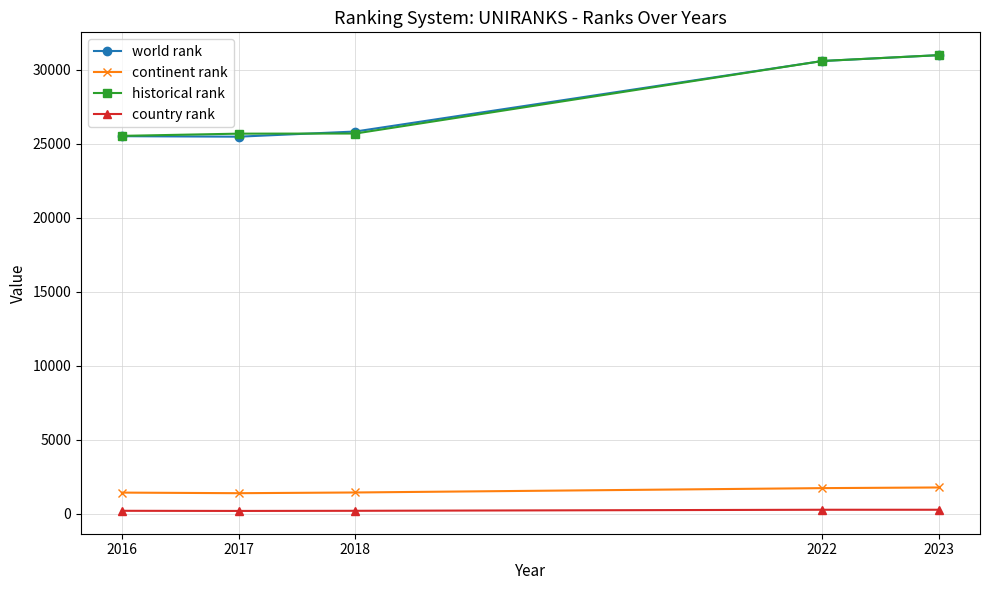

True or false: continent rank has a value of 1442.0 at 2016.

True